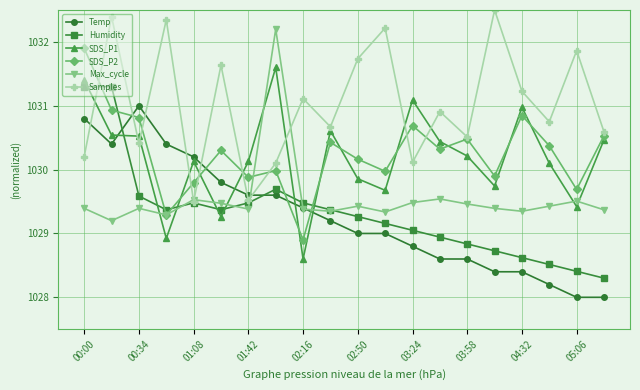

List the series in order of their peak value, lowest first.

Temp, Humidity, SDS_P1, SDS_P2, Max_cycle, Samples